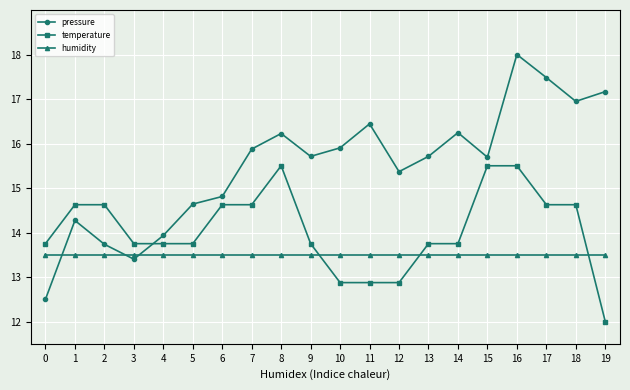

What is the spread (max minus min) of values at 18?

3.4